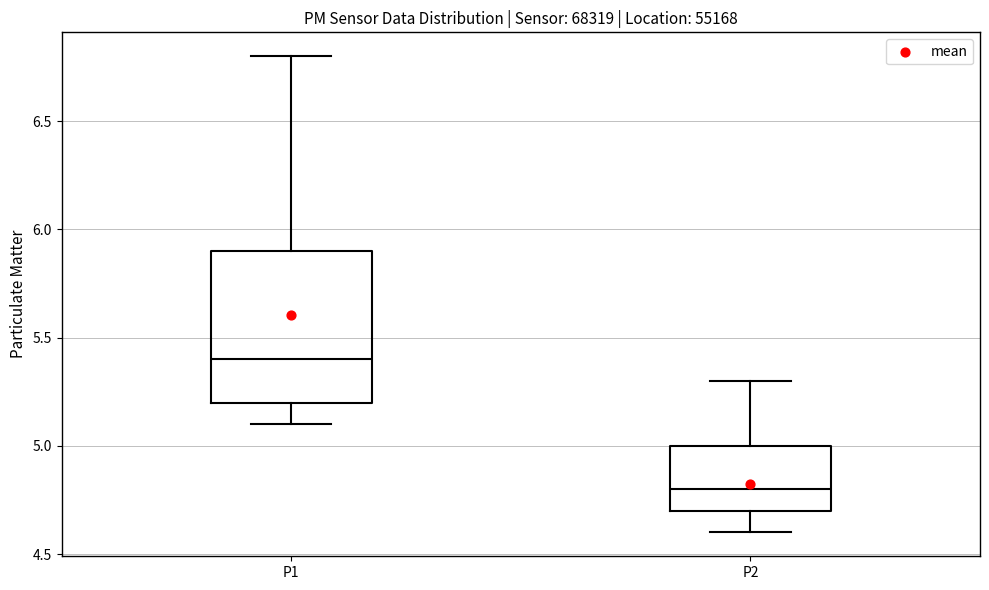

Reading left to right, read every box against the y-axis: the position of its median line, the range the box covers, and the ends of its whiskers. The values are not printed on the chart, so give them approximately, as read against the axis.

P1: median 5.4, box 5.2 to 5.9, whiskers 5.1 to 6.8
P2: median 4.8, box 4.7 to 5.0, whiskers 4.6 to 5.3